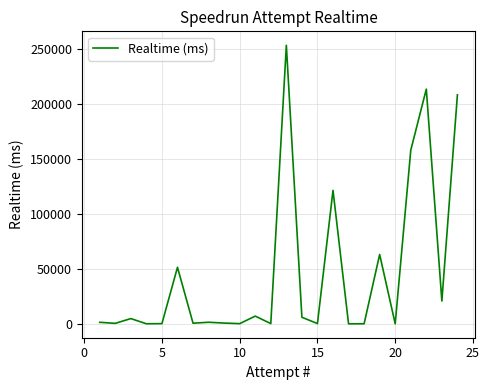

What is the difference between the maximum and minimum values?

253326